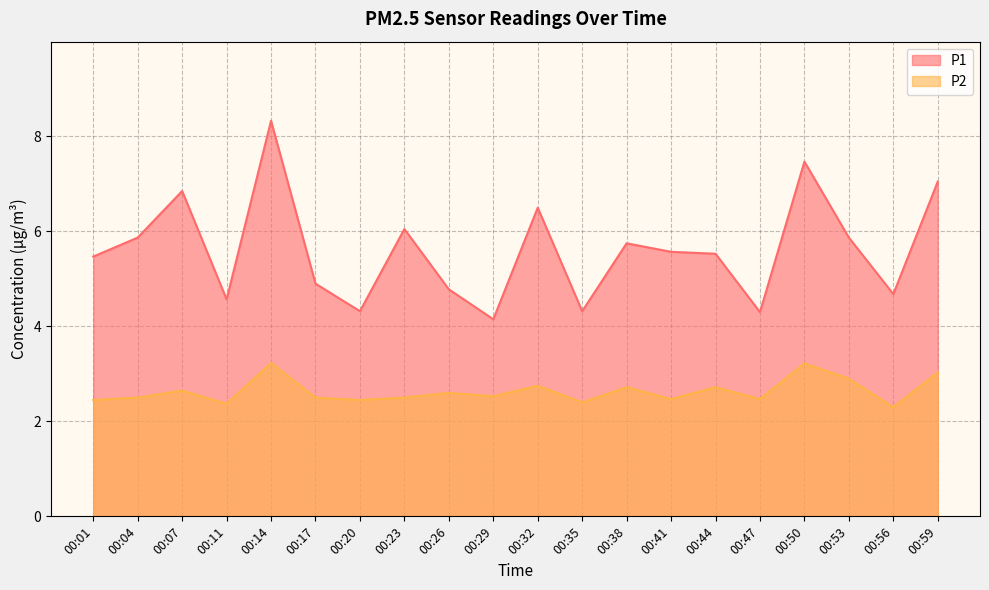

Between 00:50 and 00:26, which is larger?

00:50